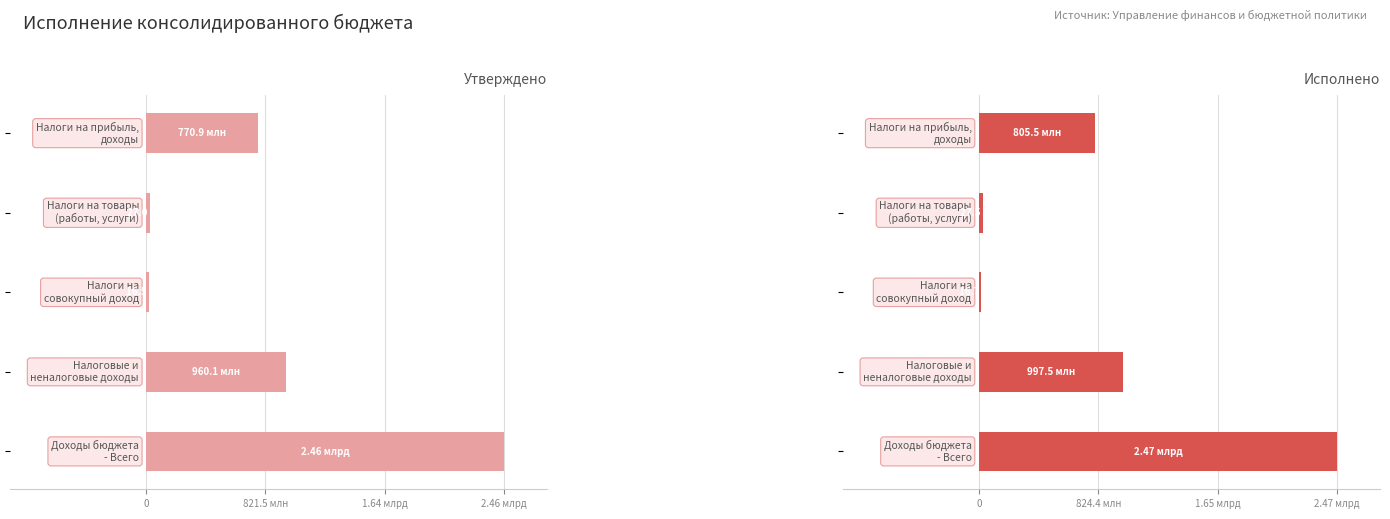

Does the chart contain stacked bars?

No